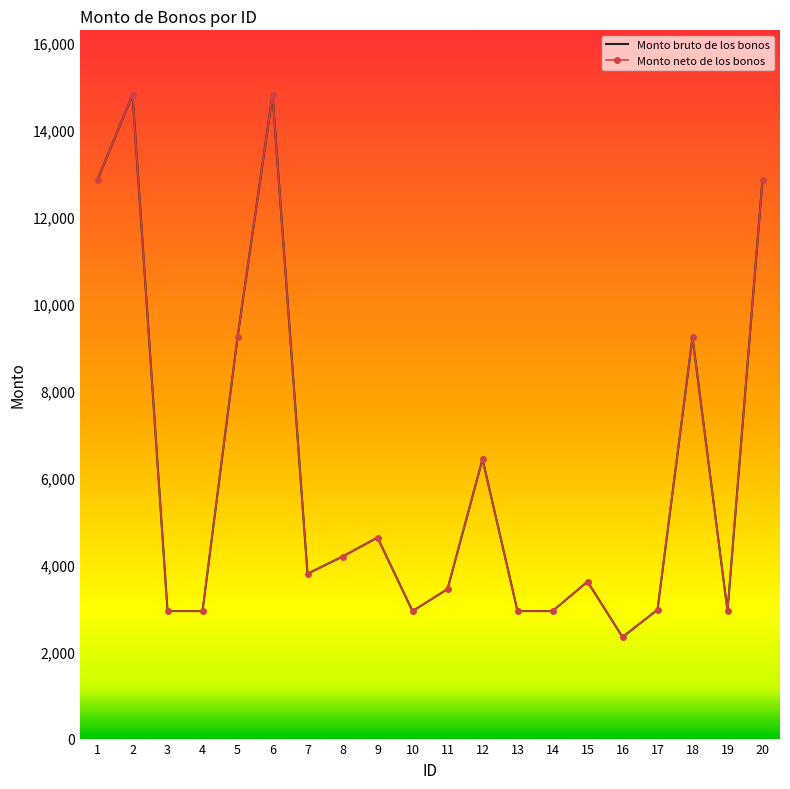

Reading left to right, what are all the values shown in this chart?

Monto bruto de los bonos: 1=12843.7	2=14797.4	3=2929.8	4=2929.8	5=9222.4	6=14797.4	7=3788.2	8=4183.3	9=4619.9	10=2929.8	11=3436.0	12=6421.7	13=2929.8	14=2929.8	15=3607.2	16=2334.4	17=2960.7	18=9222.4	19=2929.8	20=12843.7
Monto neto de los bonos: 1=12843.7	2=14797.4	3=2929.8	4=2929.8	5=9222.4	6=14797.4	7=3788.2	8=4183.3	9=4619.9	10=2929.8	11=3436.0	12=6421.7	13=2929.8	14=2929.8	15=3607.2	16=2334.4	17=2960.7	18=9222.4	19=2929.8	20=12843.7